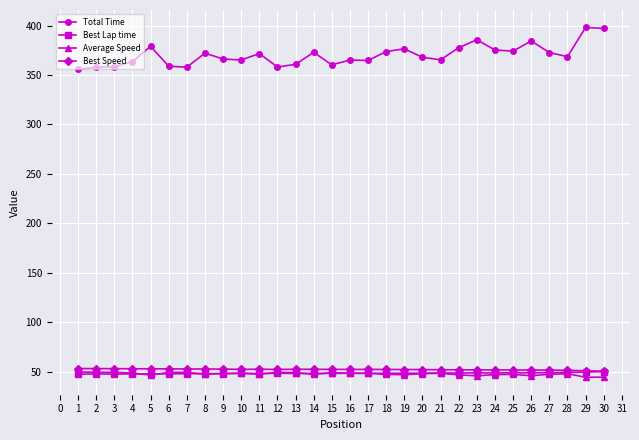

Is it true that Best Speed equals 52.2 at 17?

True